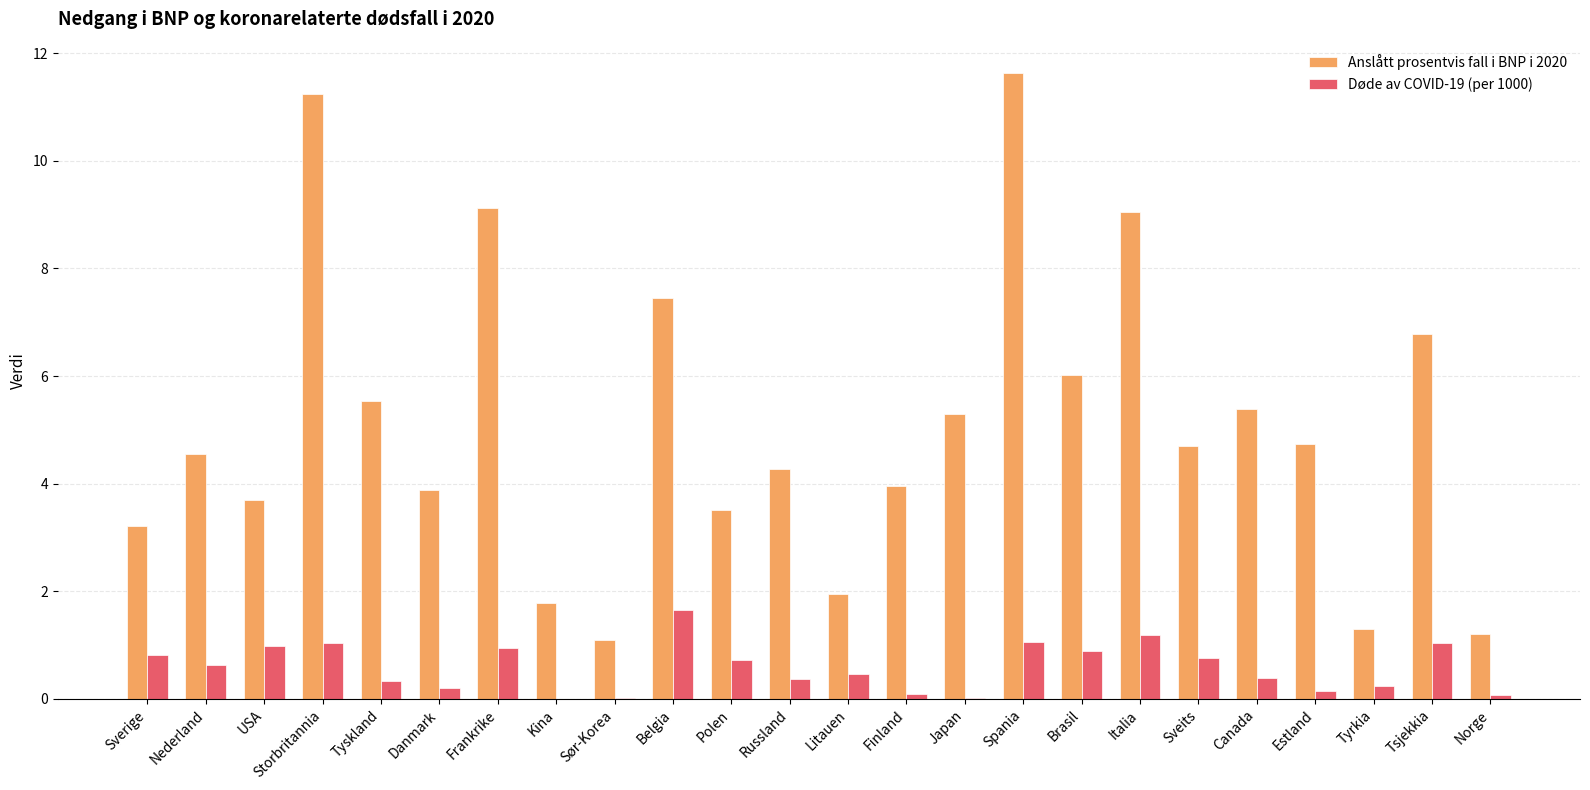

Which series changed the most between Sverige and Tyskland?

Anslått prosentvis fall i BNP i 2020